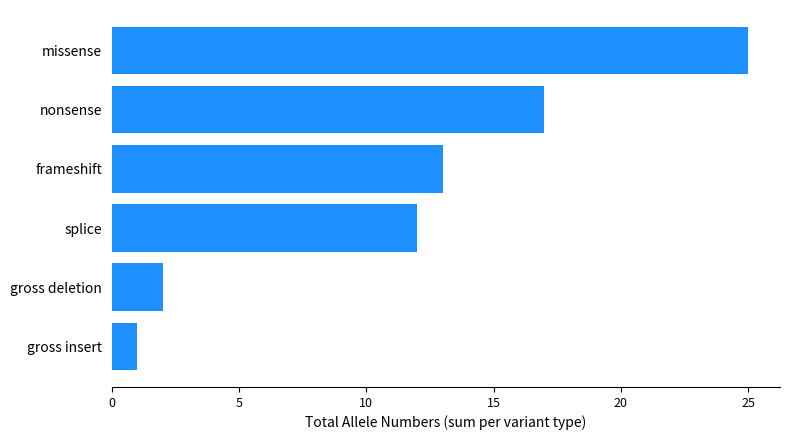

How many values are below 13?

3